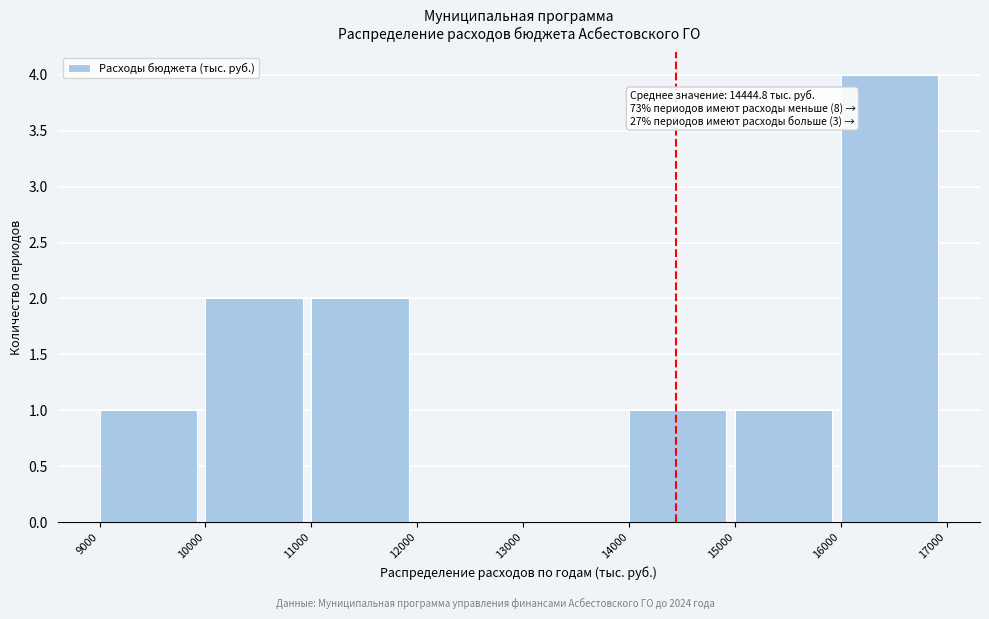

Over which range of the x-axis is the bar tallest?

16000 to 17000